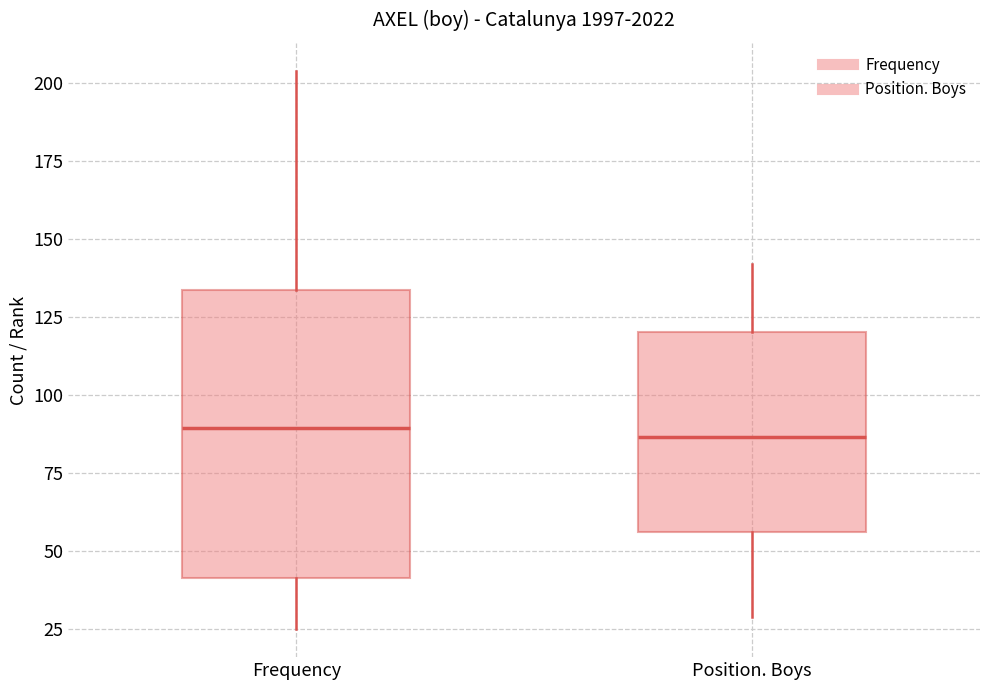

Comparing the boxes themselves (not the whiskers), which one is the tallest?

Frequency